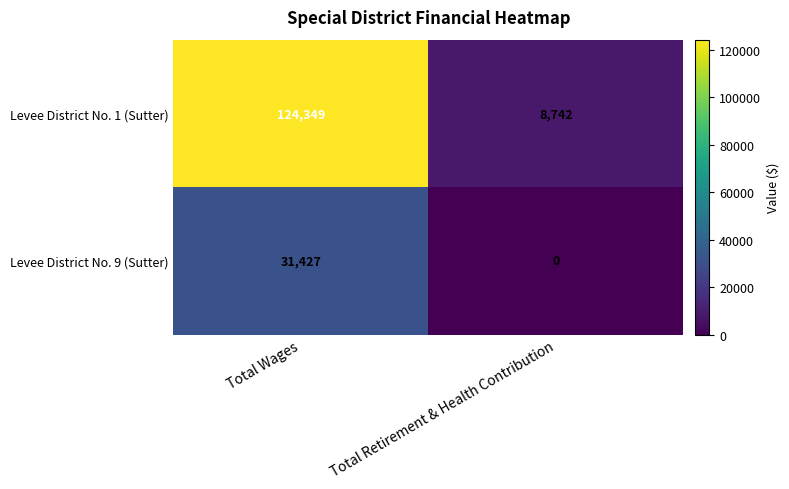

What is the difference between the maximum and minimum values in the Levee District No. 9 (Sutter) series?

31427